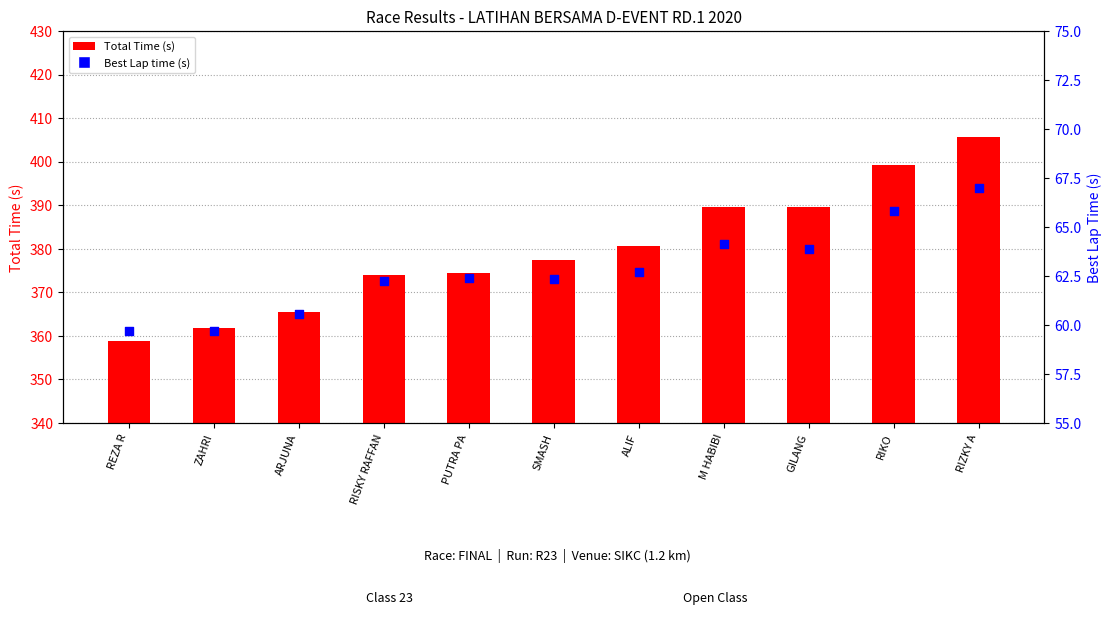

Which series contains the highest Y value?

Total Time